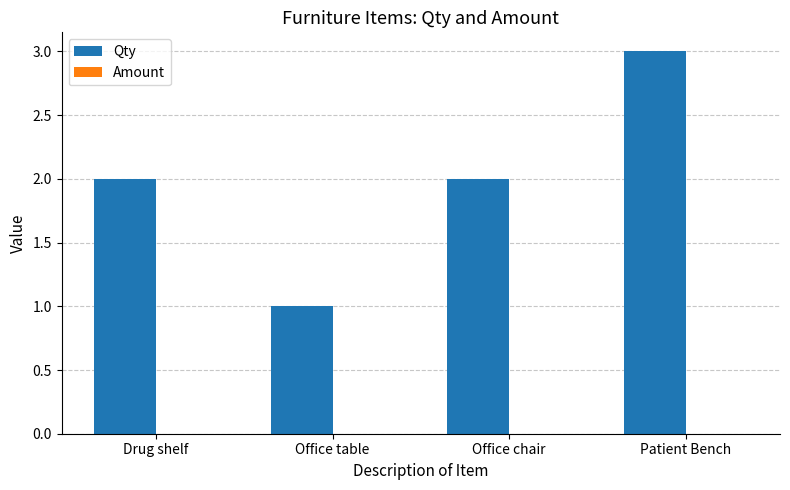

What is the label of the 3rd bar from the left?

Office chair